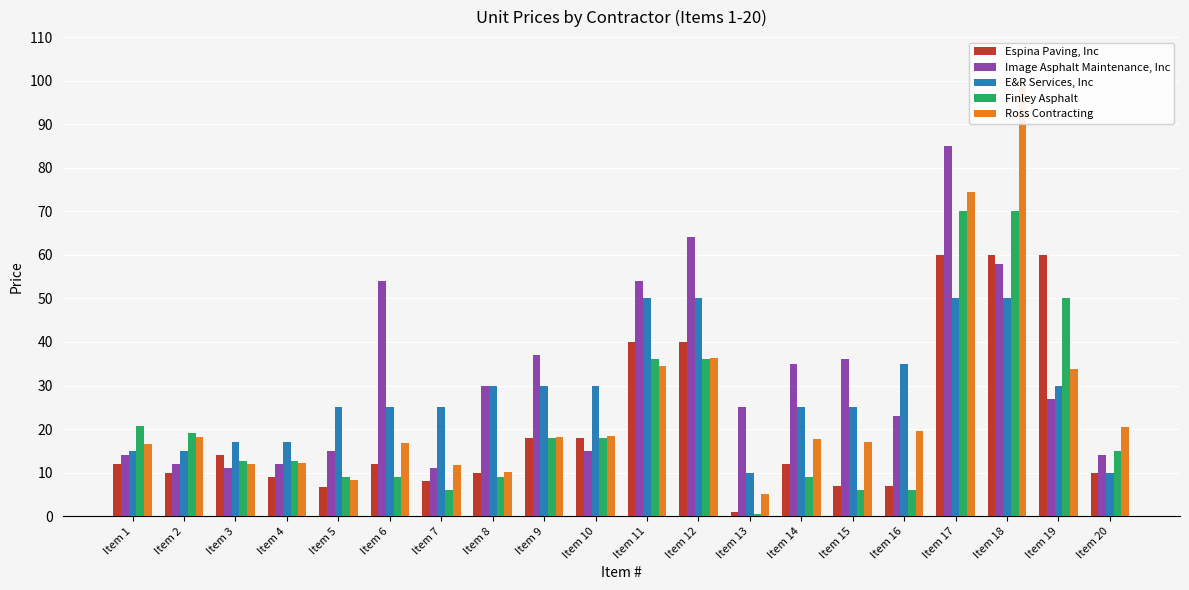

Is the value of Finley Asphalt at Item 11 greater than the value of Ross Contracting at Item 5?

Yes